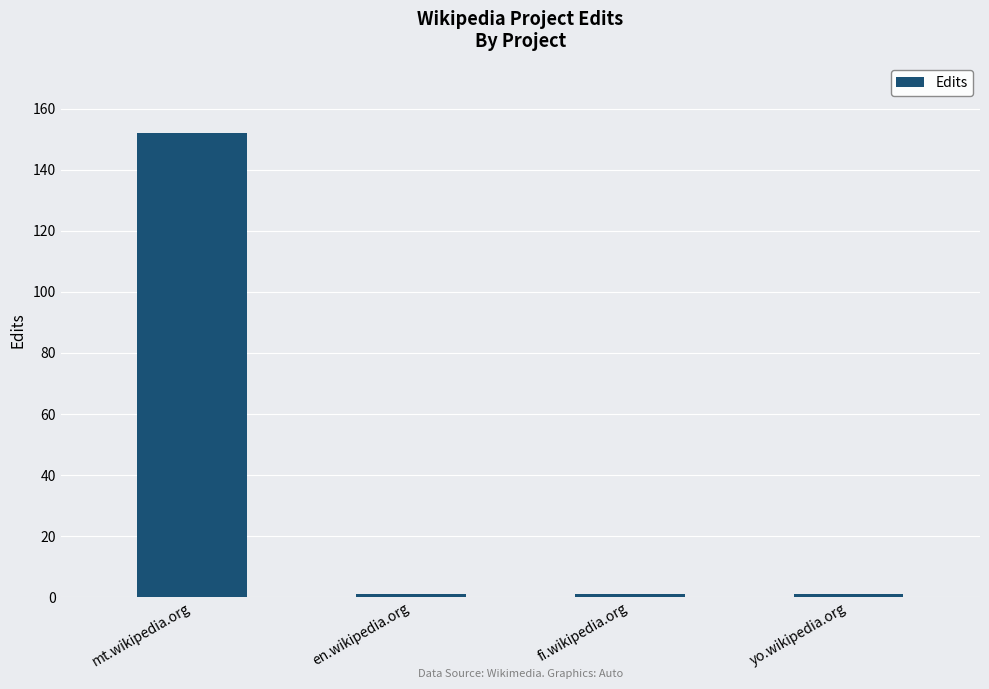

Which label corresponds to the largest value in the chart?

mt.wikipedia.org